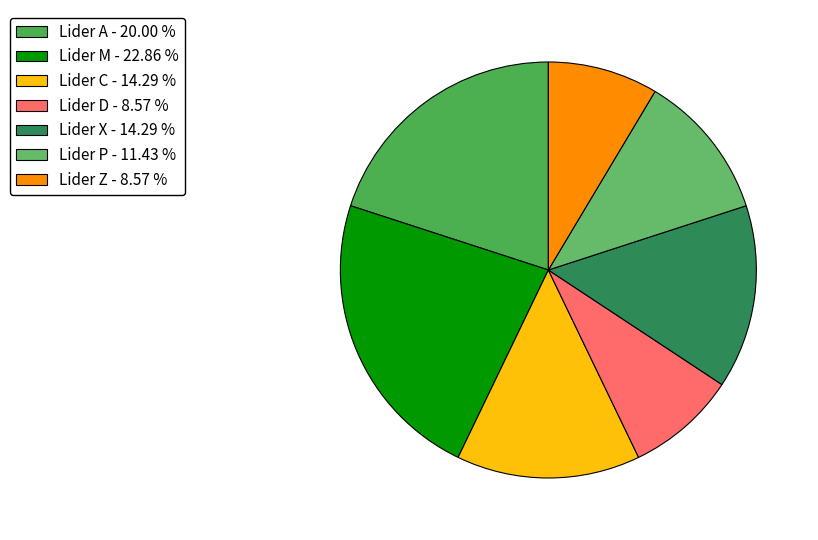

What is the smallest slice in the pie chart?

Lider D